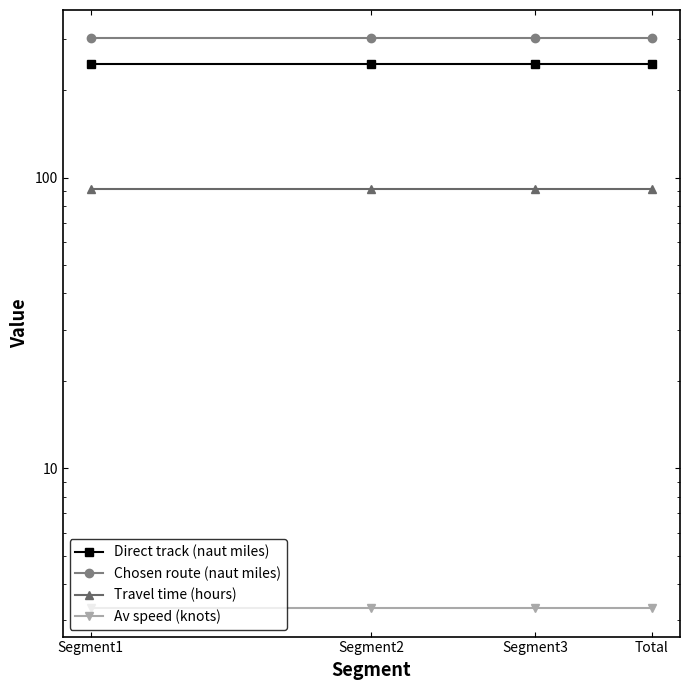

At how many categories does at least one series exceed 60?

4